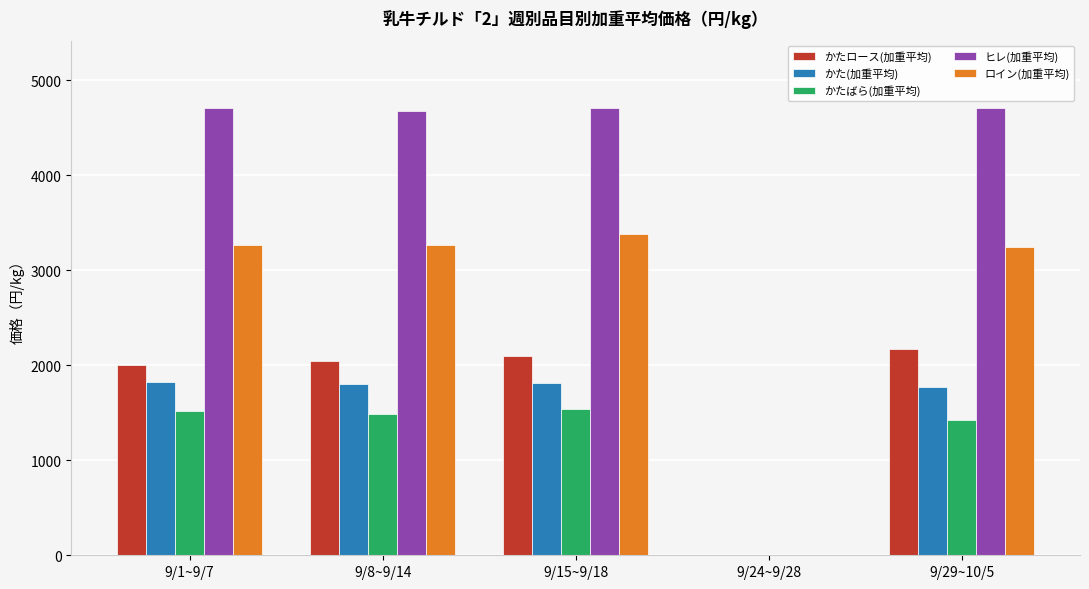

What is the sum of the かたばら(加重平均) values at 9/29~10/5 and 9/8~9/14?

2910.6